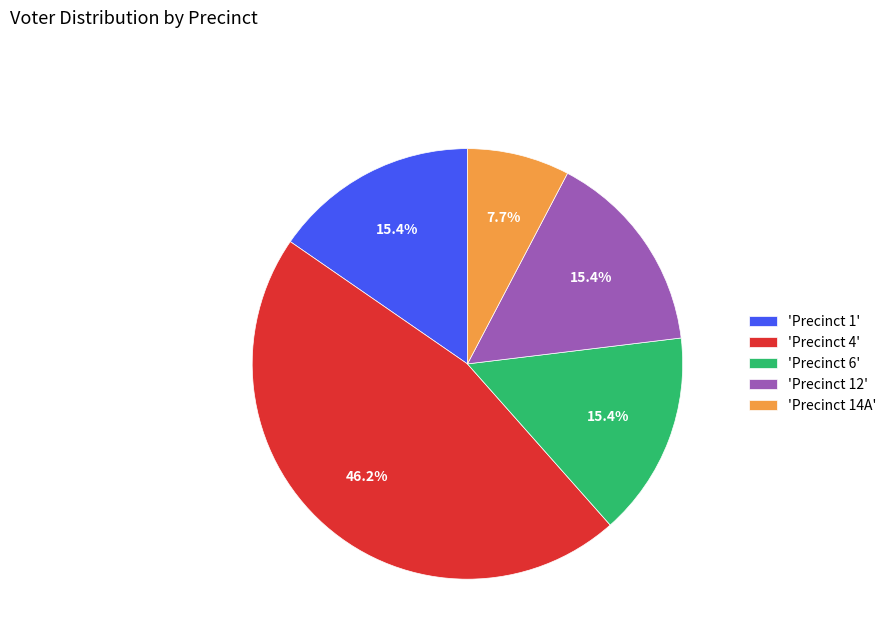

What is the largest slice in the pie chart?

'Precinct 4'